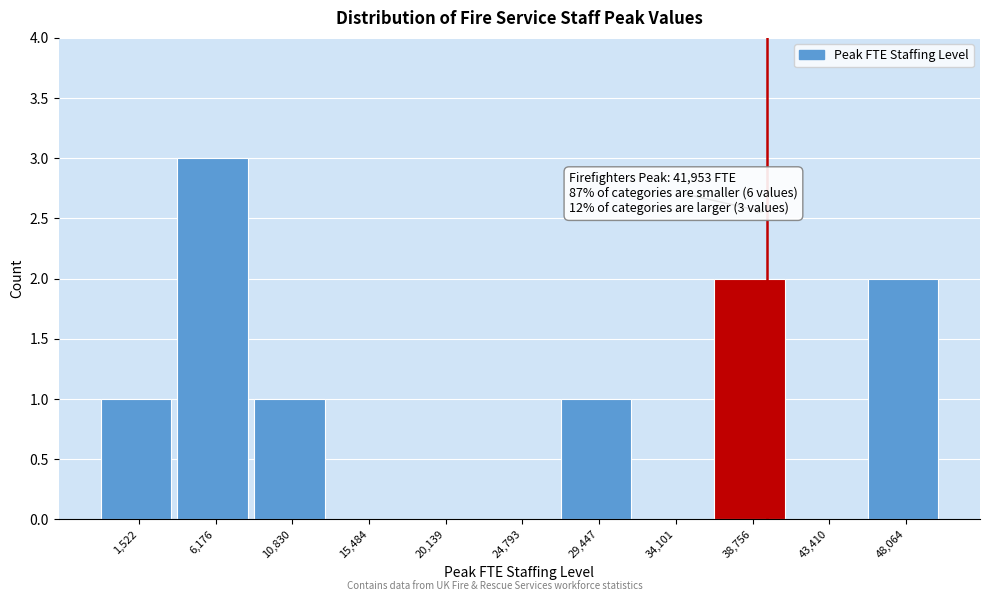

Reading right to left, transcribe all the data shown in this chart.

48,064=2	43,410=0	38,756=2	34,101=0	29,447=1	24,793=0	20,139=0	15,484=0	10,830=1	6,176=3	1,522=1